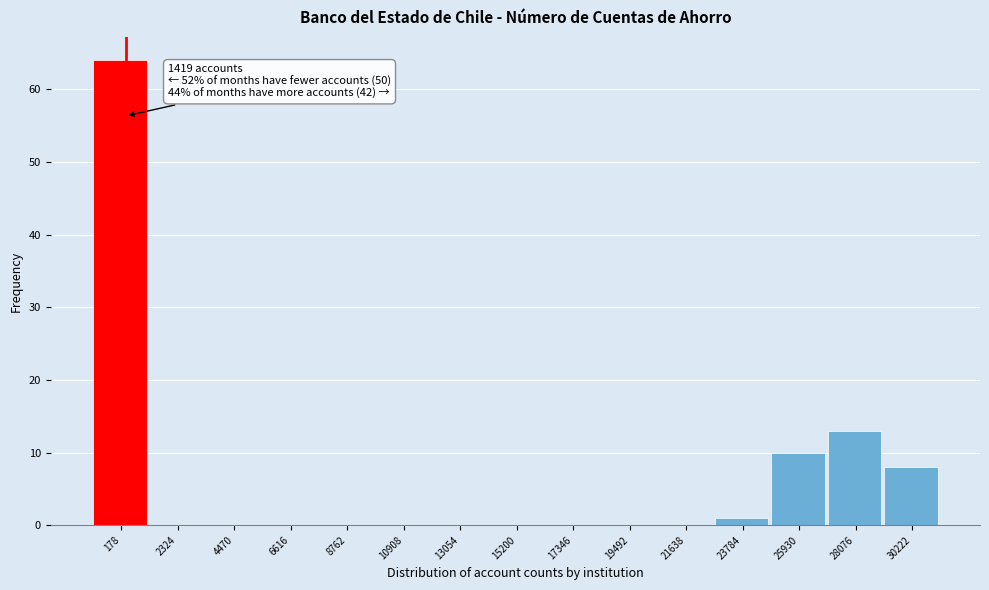

Reading left to right, extract all data points from this chart.

178=64	2324=0	4470=0	6616=0	8762=0	10908=0	13054=0	15200=0	17346=0	19492=0	21638=0	23784=1	25930=10	28076=13	30222=8